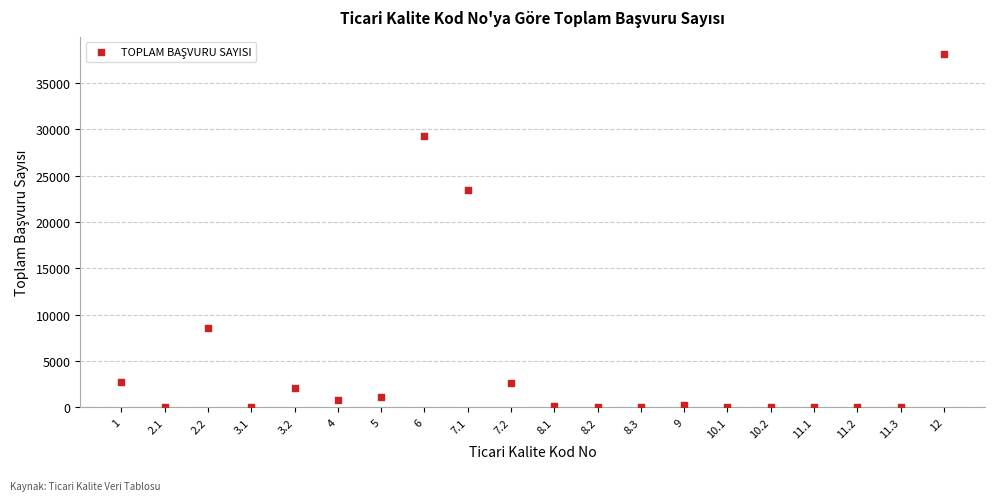

What Y value in the scatter plot is closest to 19047?

23463